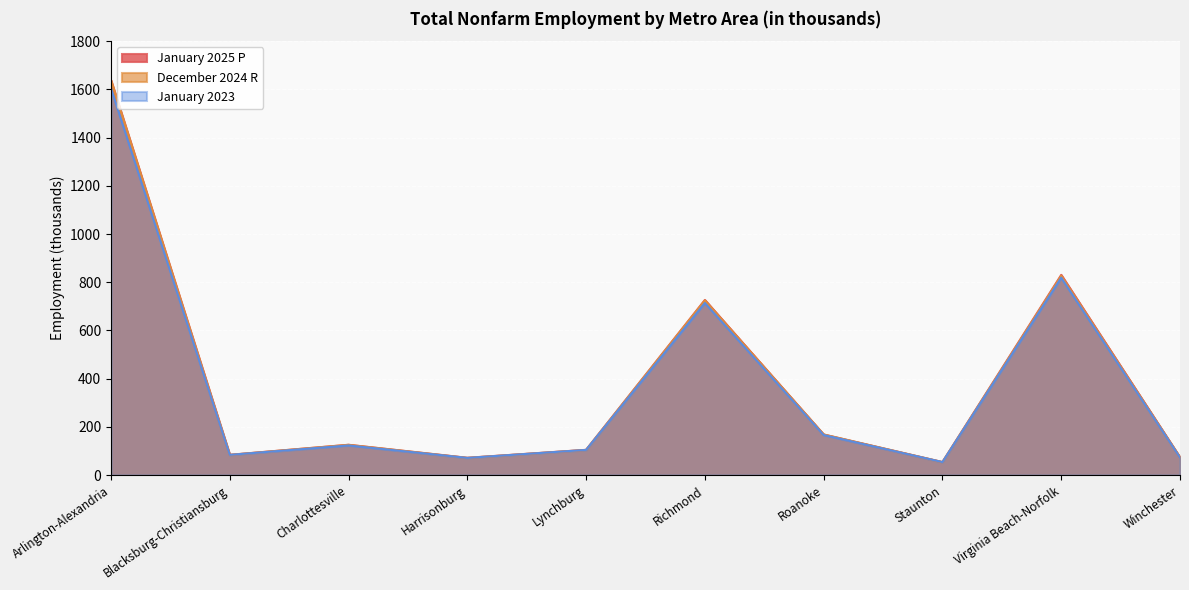

Reading left to right, list all the values displayed in this chart.

January 2025 P: 1638.1	84.1	125.8	71.8	104.8	726.5	168.3	54.0	830.5	73.6
December 2024 R: 1637.4	83.9	125.5	71.4	104.4	724.6	168.6	53.9	827.0	73.6
January 2023: 1604.6	83.9	123.0	71.3	104.5	714.0	166.2	54.0	818.8	72.7